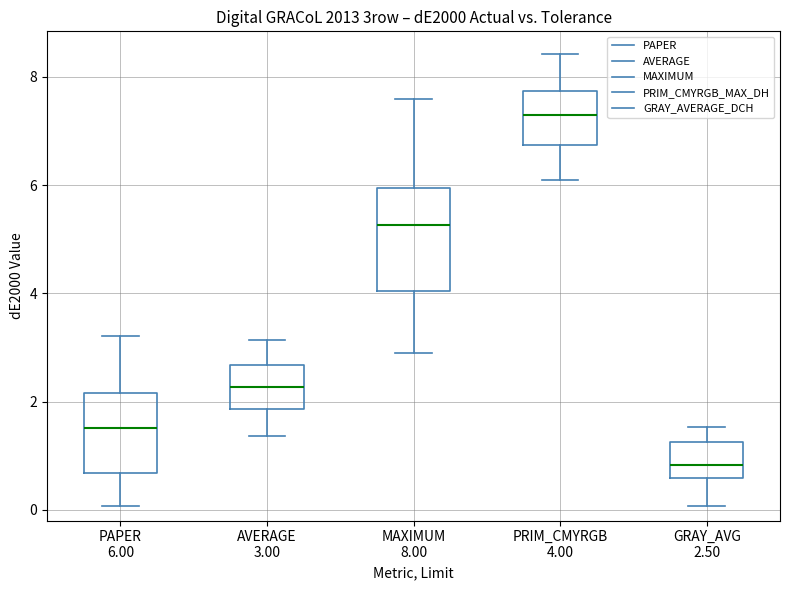

Which box is the tallest, from its lower edge to its upper edge?

MAXIMUM 8.00